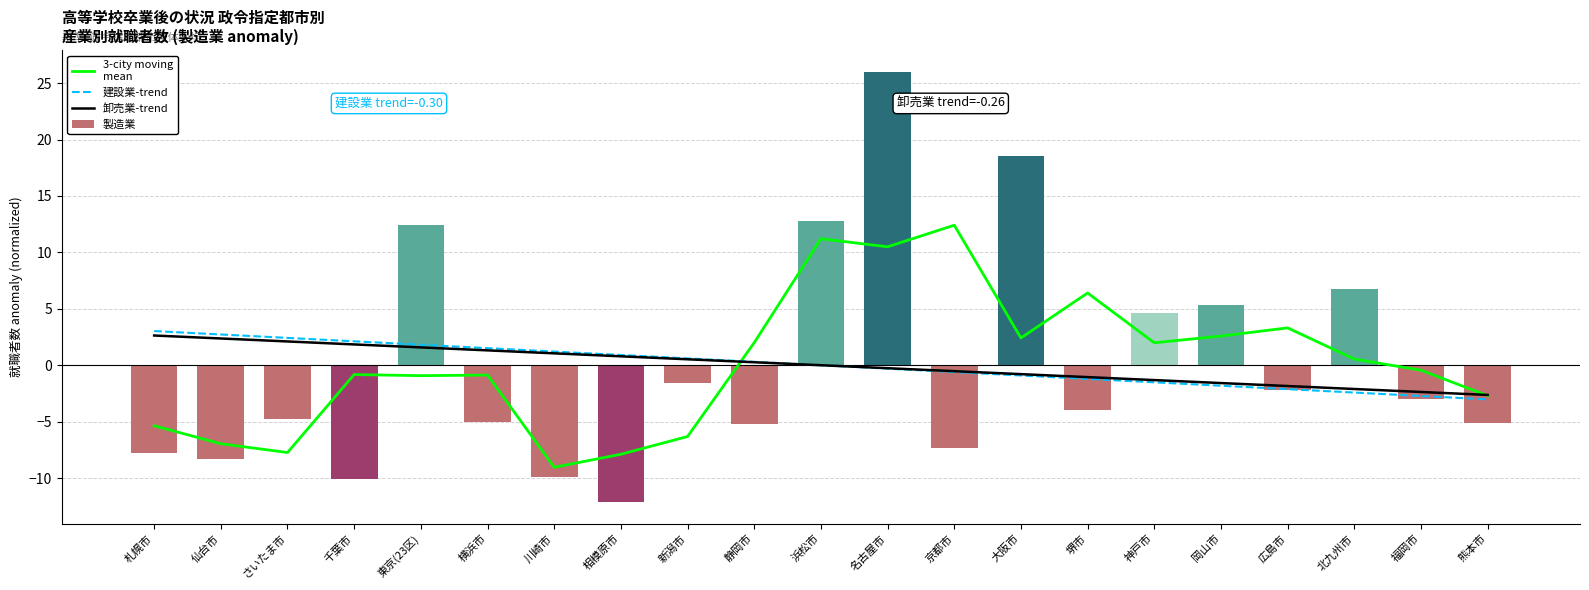

Reading left to right, list all the values displayed in this chart.

3-city moving
mean: 札幌市=-5.4	仙台市=-7.0	さいたま市=-7.7	千葉市=-0.8	東京(23区)=-0.9	横浜市=-0.9	川崎市=-9.0	相模原市=-7.9	新潟市=-6.3	静岡市=2.0	浜松市=11.2	名古屋市=10.5	京都市=12.4	大阪市=2.4	堺市=6.4	神戸市=2.0	岡山市=2.6	広島市=3.3	北九州市=0.5	福岡市=-0.4	熊本市=-2.7
建設業-trend: 札幌市=3.0	仙台市=2.7	さいたま市=2.4	千葉市=2.1	東京(23区)=1.8	横浜市=1.5	川崎市=1.2	相模原市=0.9	新潟市=0.6	静岡市=0.3	浜松市=-0.0	名古屋市=-0.3	京都市=-0.6	大阪市=-0.9	堺市=-1.2	神戸市=-1.5	岡山市=-1.8	広島市=-2.1	北九州市=-2.4	福岡市=-2.7	熊本市=-3.0
卸売業-trend: 札幌市=2.6	仙台市=2.4	さいたま市=2.1	千葉市=1.8	東京(23区)=1.6	横浜市=1.3	川崎市=1.1	相模原市=0.8	新潟市=0.5	静岡市=0.3	浜松市=-0.0	名古屋市=-0.3	京都市=-0.5	大阪市=-0.8	堺市=-1.1	神戸市=-1.3	岡山市=-1.6	広島市=-1.8	北九州市=-2.1	福岡市=-2.4	熊本市=-2.6
製造業: 札幌市=-7.7	仙台市=-8.3	さいたま市=-4.8	千葉市=-10.1	東京(23区)=12.4	横浜市=-5.1	川崎市=-9.9	相模原市=-12.1	新潟市=-1.6	静岡市=-5.2	浜松市=12.8	名古屋市=26.0	京都市=-7.4	大阪市=18.6	堺市=-4.0	神戸市=4.6	岡山市=5.3	広島市=-2.2	北九州市=6.8	福岡市=-3.0	熊本市=-5.1